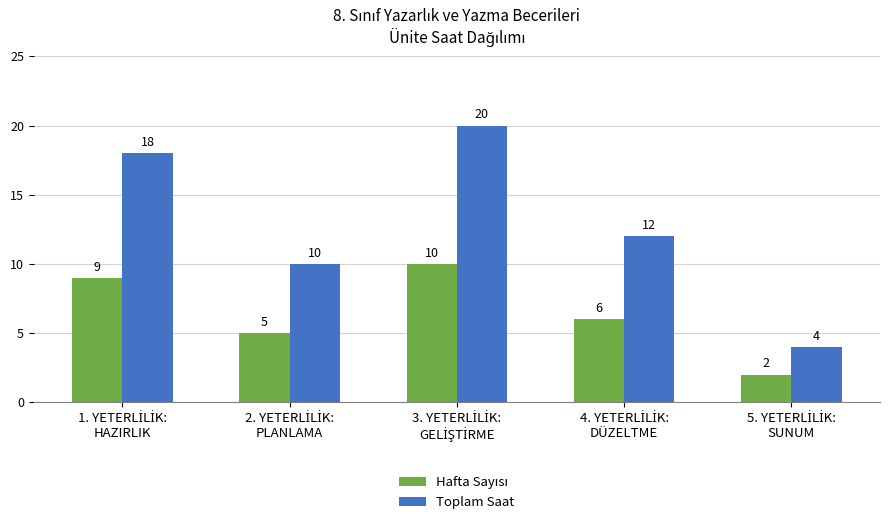

What is the lowest value of the Toplam Saat series?

4